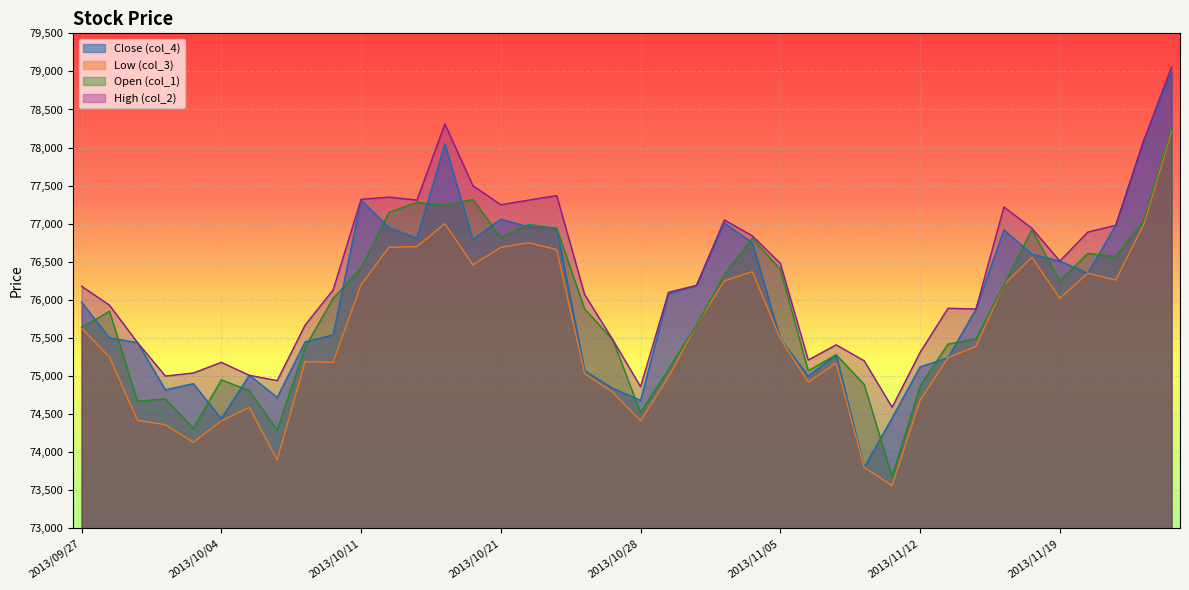

What is the value of the col_1 point at the 39th from the left?

77040